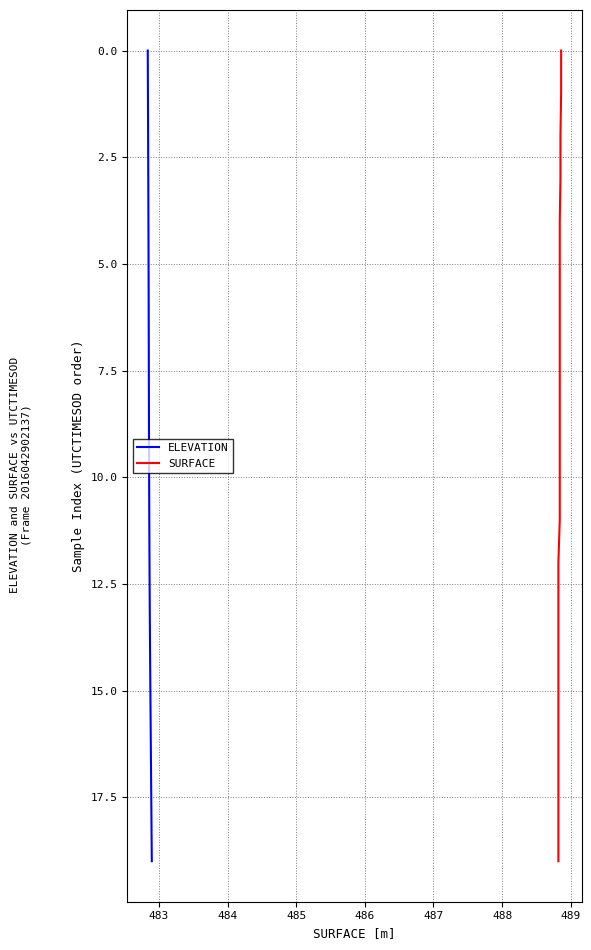

What is the highest value of the ELEVATION series?

19